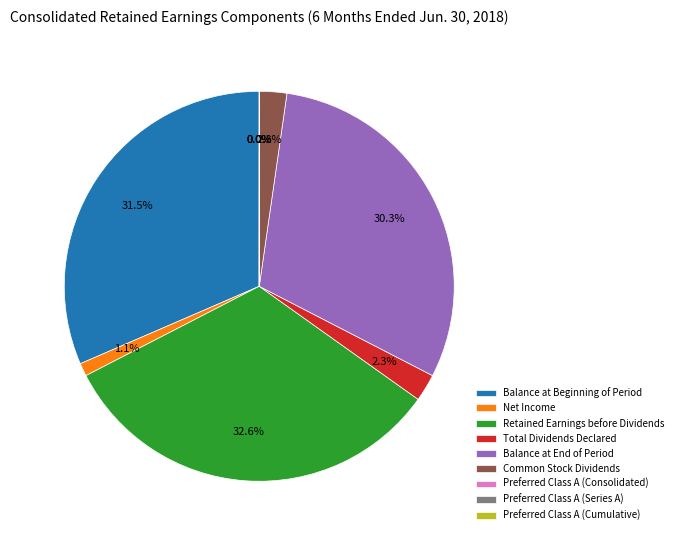

Combined, what portion of the pie is Total Dividends Declared and Balance at Beginning of Period?

33.8%